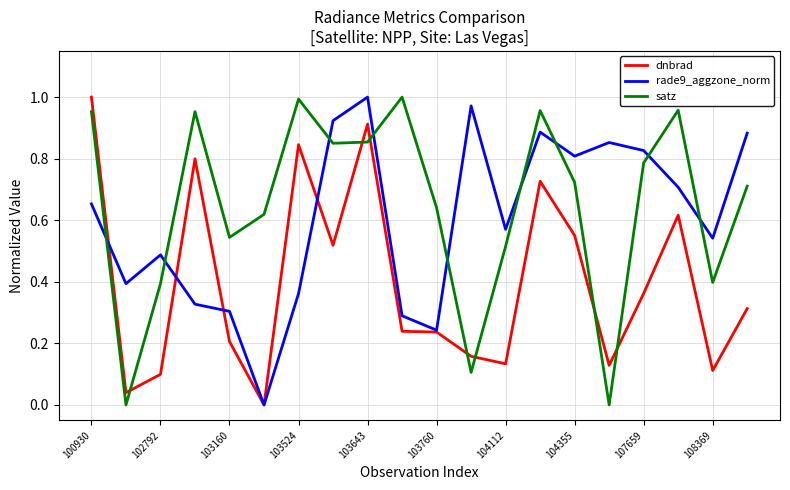

How many times do dnbrad and satz cross each other?

7